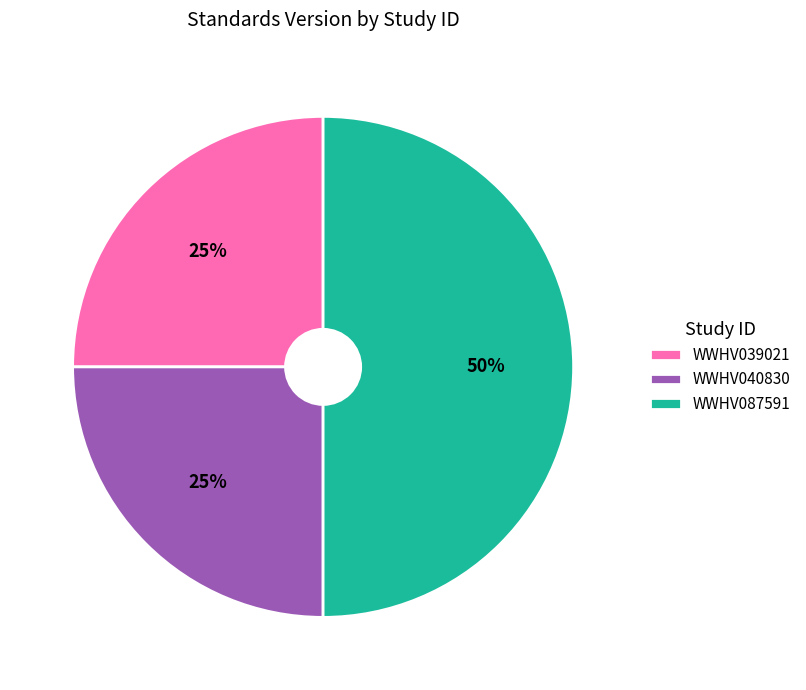

To the nearest percent, what is the average slice percentage?

33%